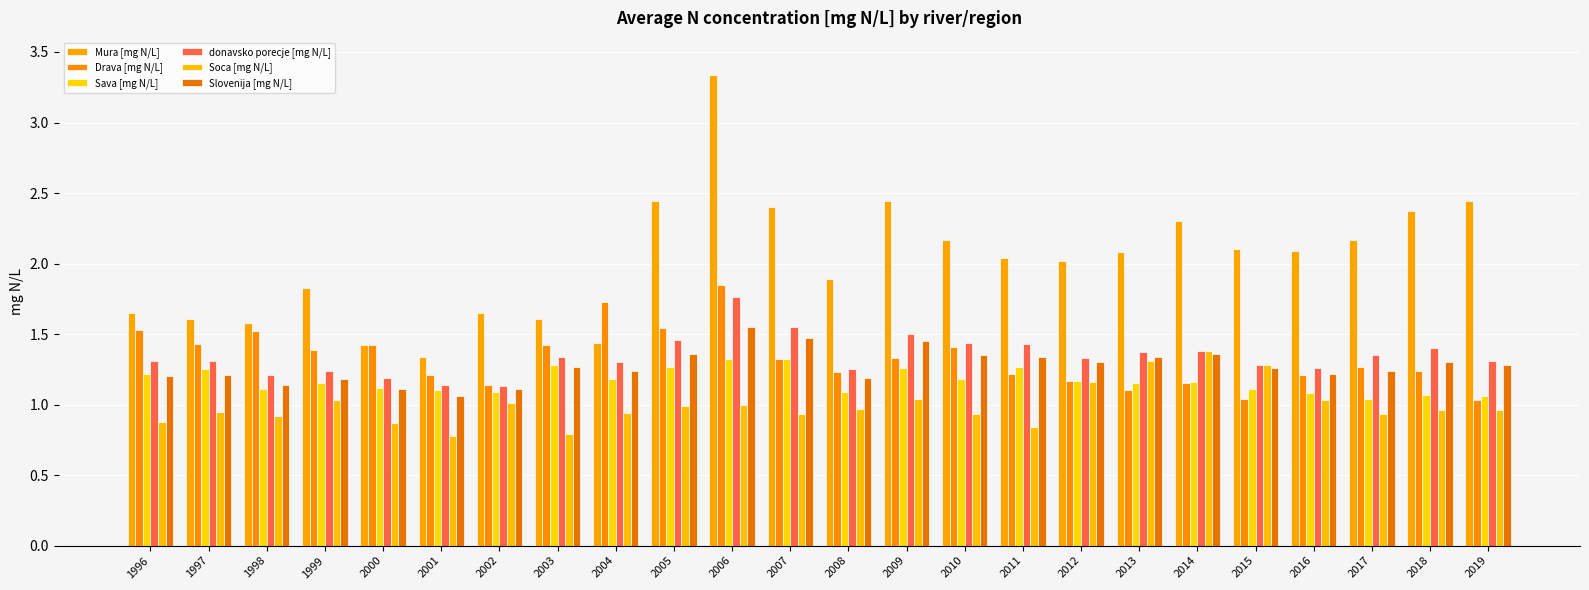

The value of Slovenija [mg N/L] at 2005 is 0.5. True or false?

False